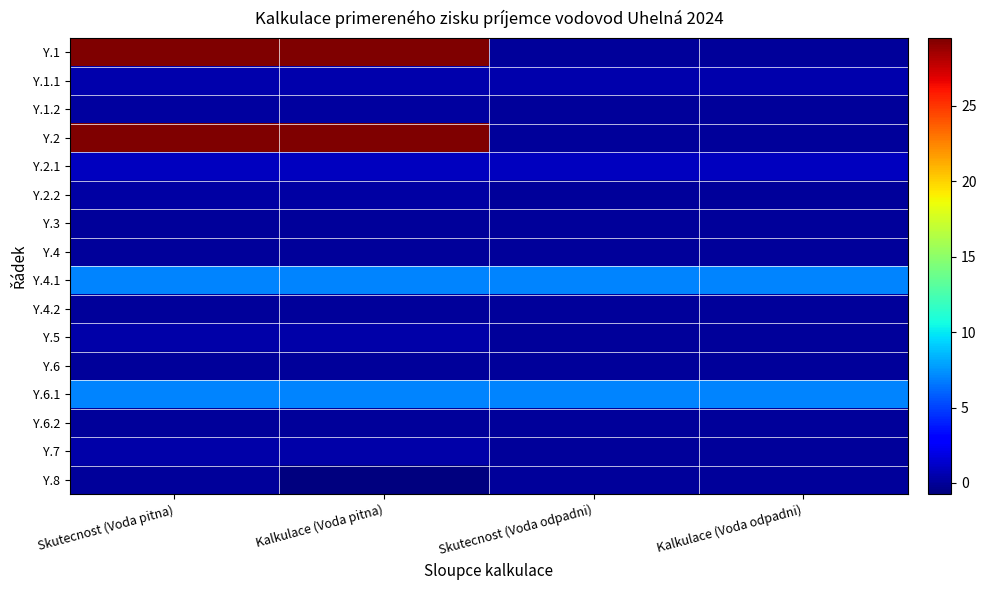

Reading left to right, list all the values displayed in this chart.

Y.1: Skutecnost (Voda pitna)=29.5	Kalkulace (Voda pitna)=29.5	Skutecnost (Voda odpadni)=0.0	Kalkulace (Voda odpadni)=0.0
Y.1.1: Skutecnost (Voda pitna)=0.5	Kalkulace (Voda pitna)=0.5	Skutecnost (Voda odpadni)=0.5	Kalkulace (Voda odpadni)=0.5
Y.1.2: Skutecnost (Voda pitna)=0.1	Kalkulace (Voda pitna)=0.1	Skutecnost (Voda odpadni)=0.0	Kalkulace (Voda odpadni)=0.0
Y.2: Skutecnost (Voda pitna)=29.5	Kalkulace (Voda pitna)=29.5	Skutecnost (Voda odpadni)=0.0	Kalkulace (Voda odpadni)=0.0
Y.2.1: Skutecnost (Voda pitna)=0.9	Kalkulace (Voda pitna)=0.9	Skutecnost (Voda odpadni)=0.9	Kalkulace (Voda odpadni)=0.9
Y.2.2: Skutecnost (Voda pitna)=0.3	Kalkulace (Voda pitna)=0.3	Skutecnost (Voda odpadni)=0.0	Kalkulace (Voda odpadni)=0.0
Y.3: Skutecnost (Voda pitna)=0.0	Kalkulace (Voda pitna)=0.0	Skutecnost (Voda odpadni)=0.0	Kalkulace (Voda odpadni)=0.0
Y.4: Skutecnost (Voda pitna)=0.0	Kalkulace (Voda pitna)=0.0	Skutecnost (Voda odpadni)=0.0	Kalkulace (Voda odpadni)=0.0
Y.4.1: Skutecnost (Voda pitna)=7.0	Kalkulace (Voda pitna)=7.0	Skutecnost (Voda odpadni)=7.0	Kalkulace (Voda odpadni)=7.0
Y.4.2: Skutecnost (Voda pitna)=0.0	Kalkulace (Voda pitna)=0.0	Skutecnost (Voda odpadni)=0.0	Kalkulace (Voda odpadni)=0.0
Y.5: Skutecnost (Voda pitna)=0.4	Kalkulace (Voda pitna)=0.4	Skutecnost (Voda odpadni)=0.0	Kalkulace (Voda odpadni)=0.0
Y.6: Skutecnost (Voda pitna)=0.0	Kalkulace (Voda pitna)=0.0	Skutecnost (Voda odpadni)=0.0	Kalkulace (Voda odpadni)=0.0
Y.6.1: Skutecnost (Voda pitna)=7.0	Kalkulace (Voda pitna)=7.0	Skutecnost (Voda odpadni)=7.0	Kalkulace (Voda odpadni)=7.0
Y.6.2: Skutecnost (Voda pitna)=0.0	Kalkulace (Voda pitna)=0.0	Skutecnost (Voda odpadni)=0.0	Kalkulace (Voda odpadni)=0.0
Y.7: Skutecnost (Voda pitna)=0.4	Kalkulace (Voda pitna)=0.4	Skutecnost (Voda odpadni)=0.0	Kalkulace (Voda odpadni)=0.0
Y.8: Skutecnost (Voda pitna)=0.0	Kalkulace (Voda pitna)=-0.7	Skutecnost (Voda odpadni)=0.0	Kalkulace (Voda odpadni)=0.0